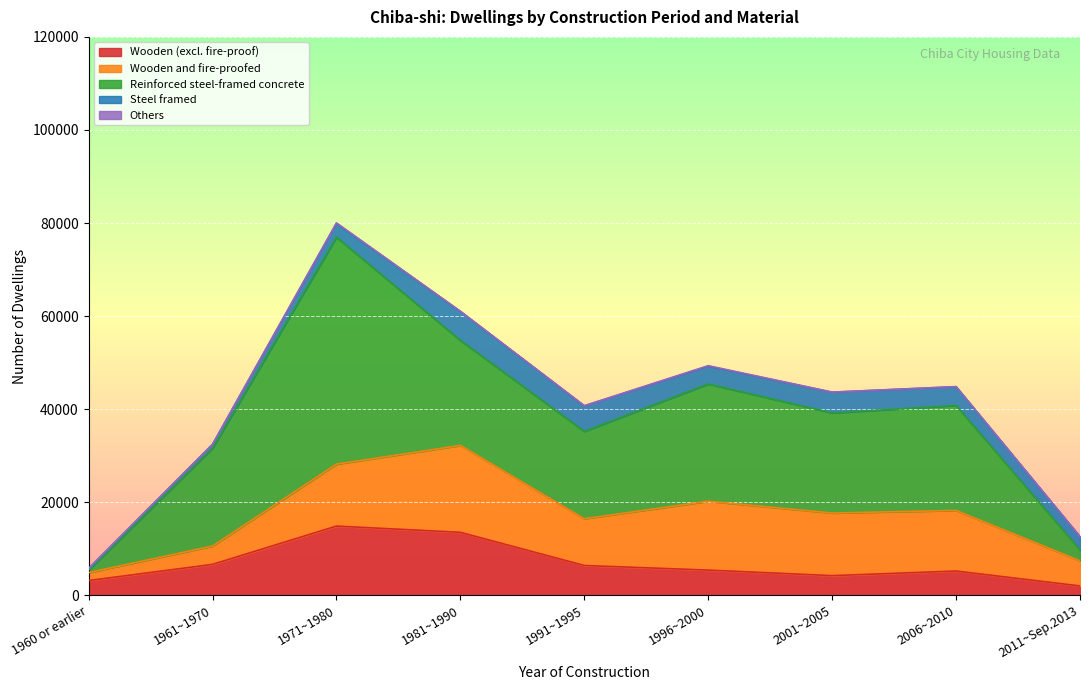

Reading right to left, what are all the values shown in this chart?

Wooden (excl. fire-proof): 2011~Sep.2013=2010	2006~2010=5210	2001~2005=4220	1996~2000=5410	1991~1995=6400	1981~1990=13530	1971~1980=14870	1961~1970=6640	1960 or earlier=3160
Wooden and fire-proofed: 2011~Sep.2013=5390	2006~2010=13020	2001~2005=13460	1996~2000=14800	1991~1995=10050	1981~1990=18670	1971~1980=13310	1961~1970=3940	1960 or earlier=1710
Reinforced steel-framed concrete: 2011~Sep.2013=2350	2006~2010=22560	2001~2005=21510	1996~2000=25200	1991~1995=18770	1981~1990=22580	1971~1980=48770	1961~1970=21010	1960 or earlier=560
Steel framed: 2011~Sep.2013=2830	2006~2010=4020	2001~2005=4450	1996~2000=3830	1991~1995=5480	1981~1990=6220	1971~1980=2980	1961~1970=840	1960 or earlier=310
Others: 2011~Sep.2013=20	2006~2010=40	2001~2005=20	1996~2000=100	1991~1995=40	1981~1990=30	1971~1980=90	1961~1970=0	1960 or earlier=0